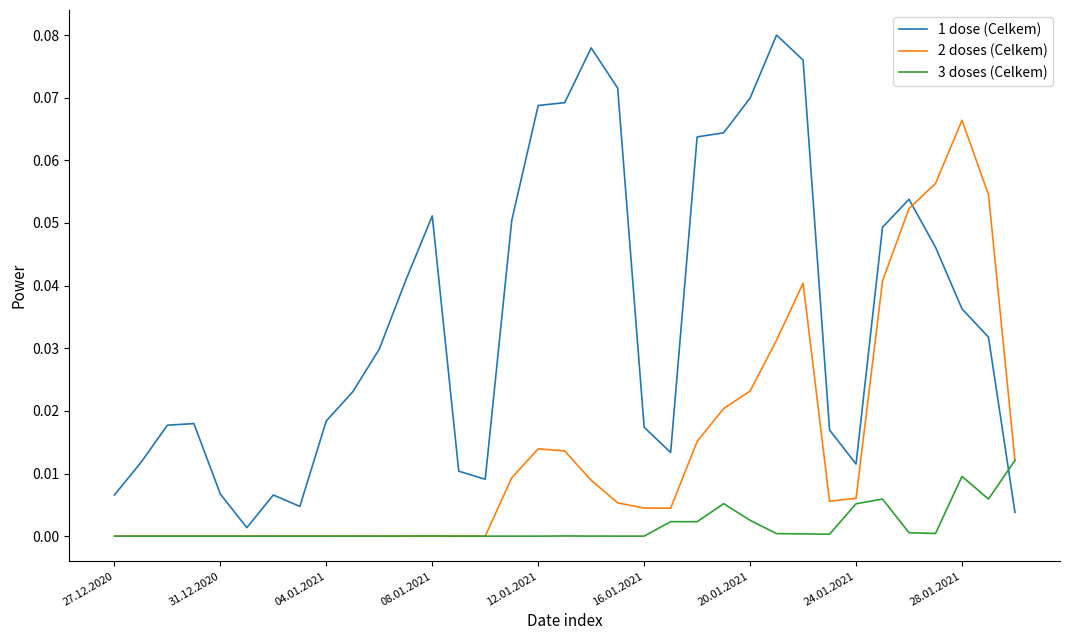

Rank the series by their maximum value, from lowest to highest.

3 doses (Celkem), 2 doses (Celkem), 1 dose (Celkem)